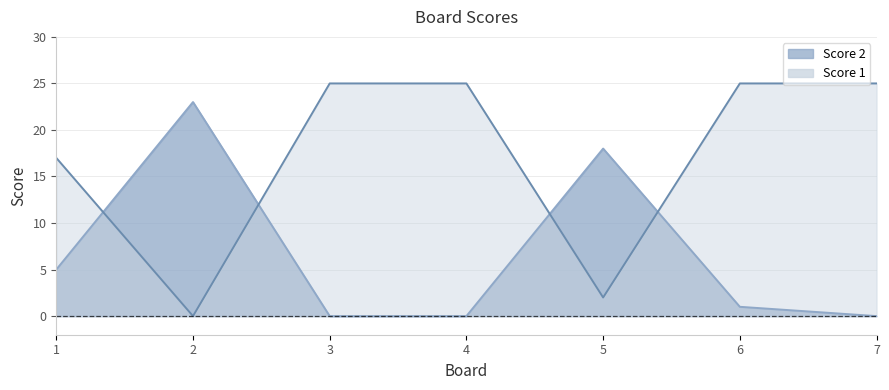

What is the total value across all series at 7?

25